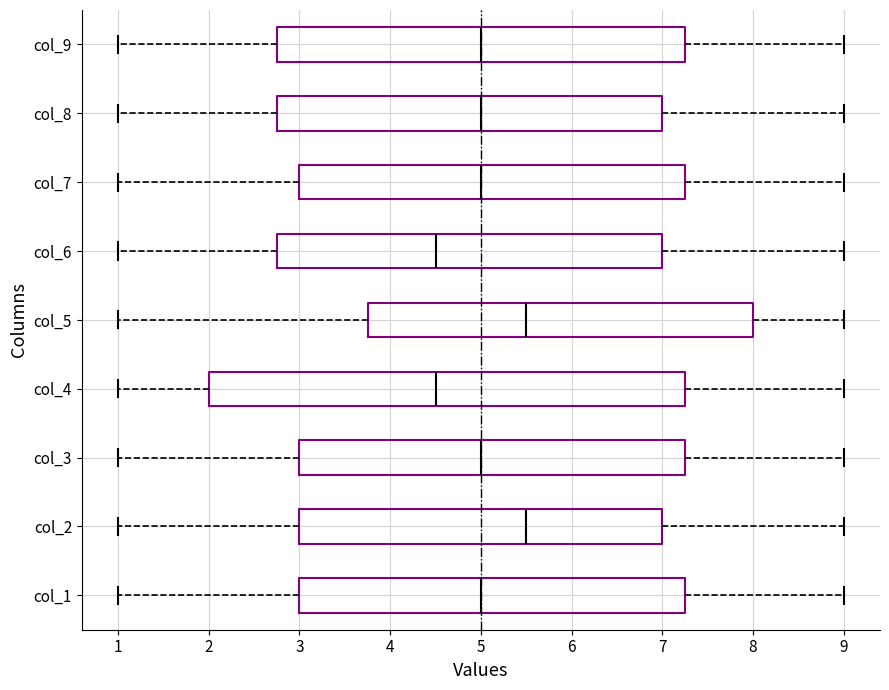

Where does the right whisker of the box for col_1 end on the x-axis? The values are not printed on the chart, so give them approximately, as read against the axis.

9.0